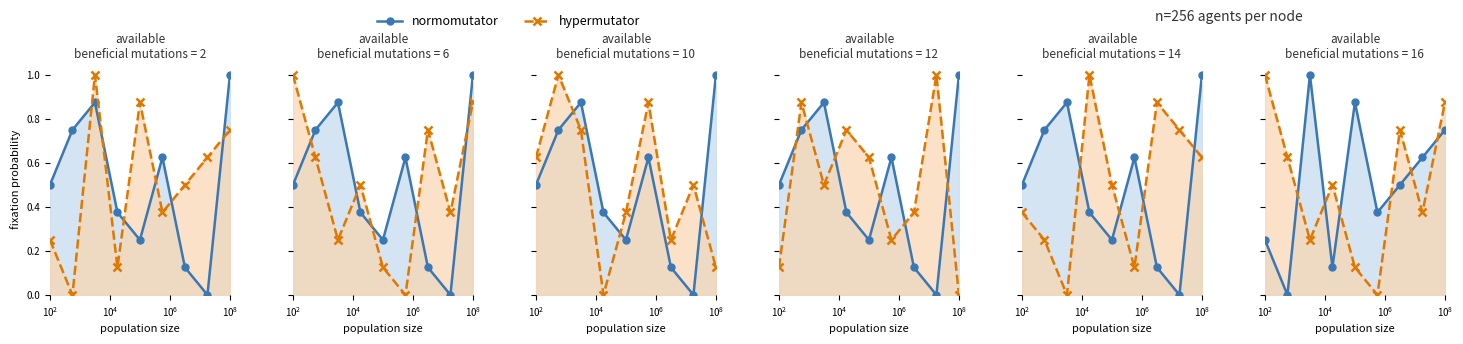

What is the difference between the maximum and minimum values in the hypermutator series?

1.0